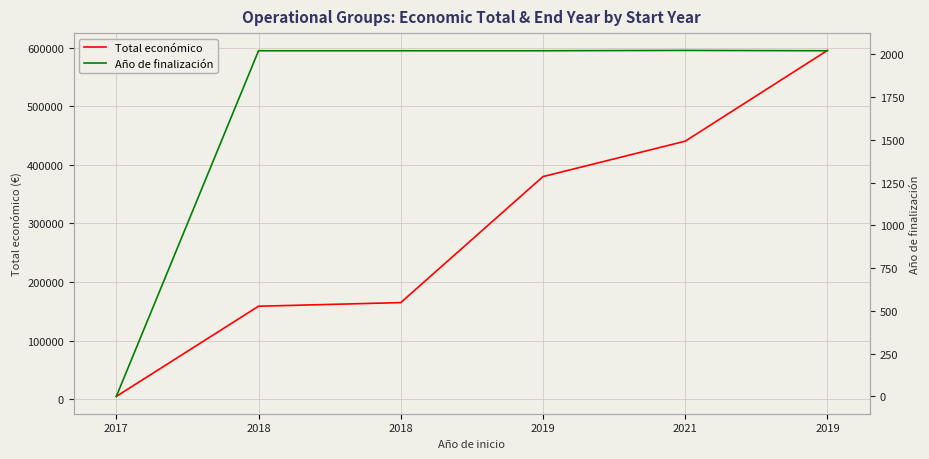

True or false: Año de finalización has a value of 2881 at 2021.

False